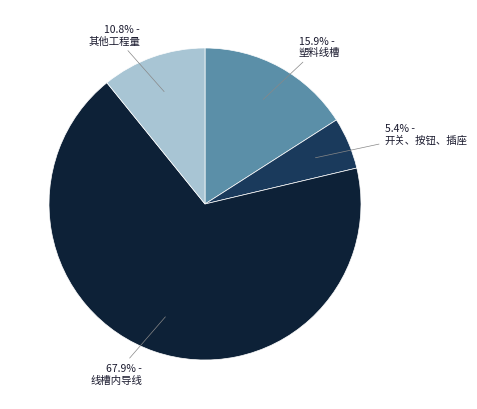

Does 线槽内导线 account for over 50% of the chart?

Yes